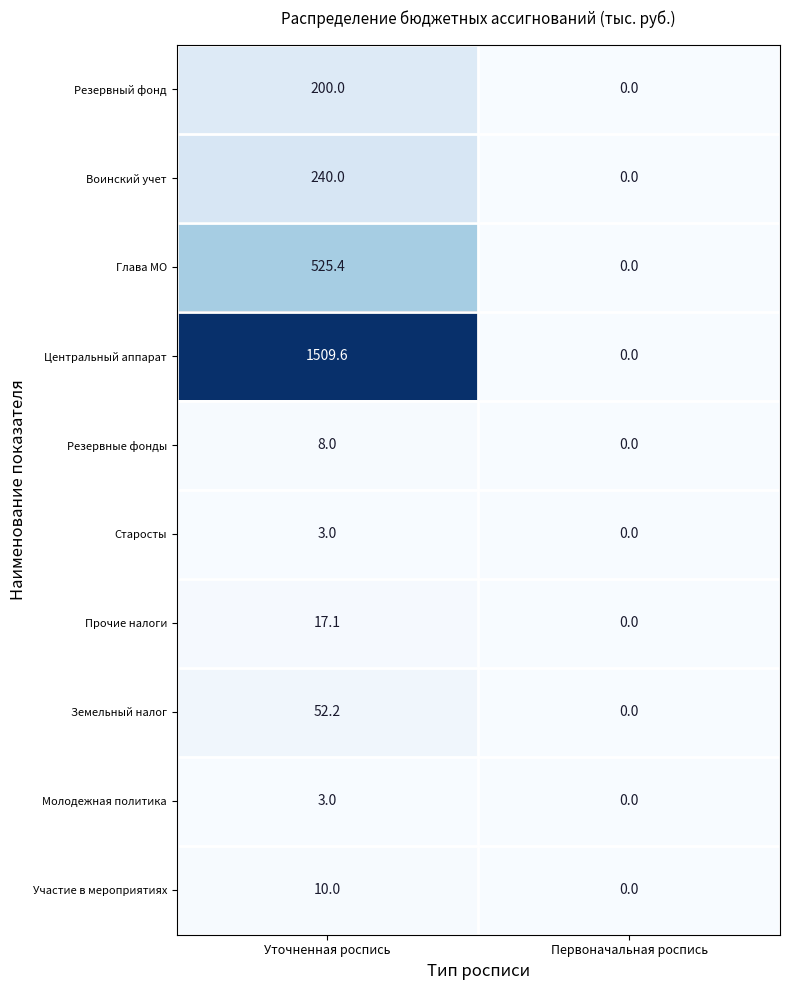

Which series has the widest spread of values?

Центральный аппарат